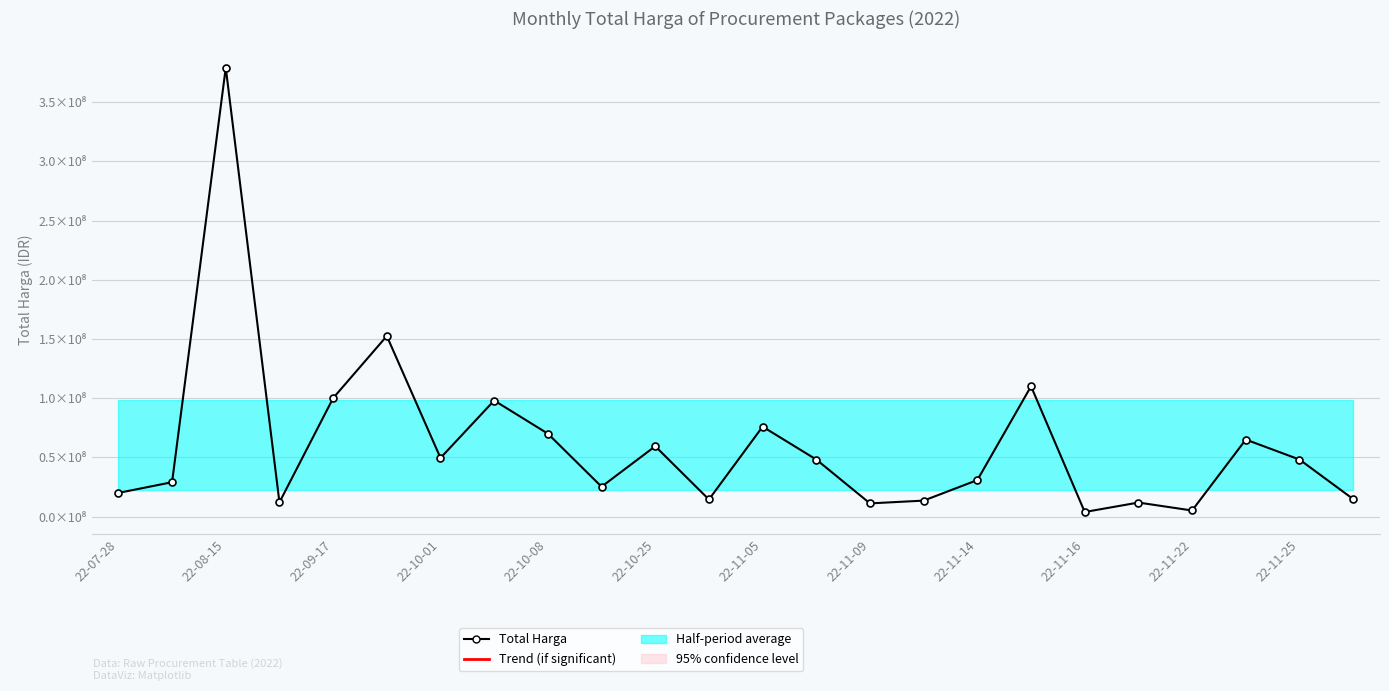

What is the minimum value shown in the chart?

3825000